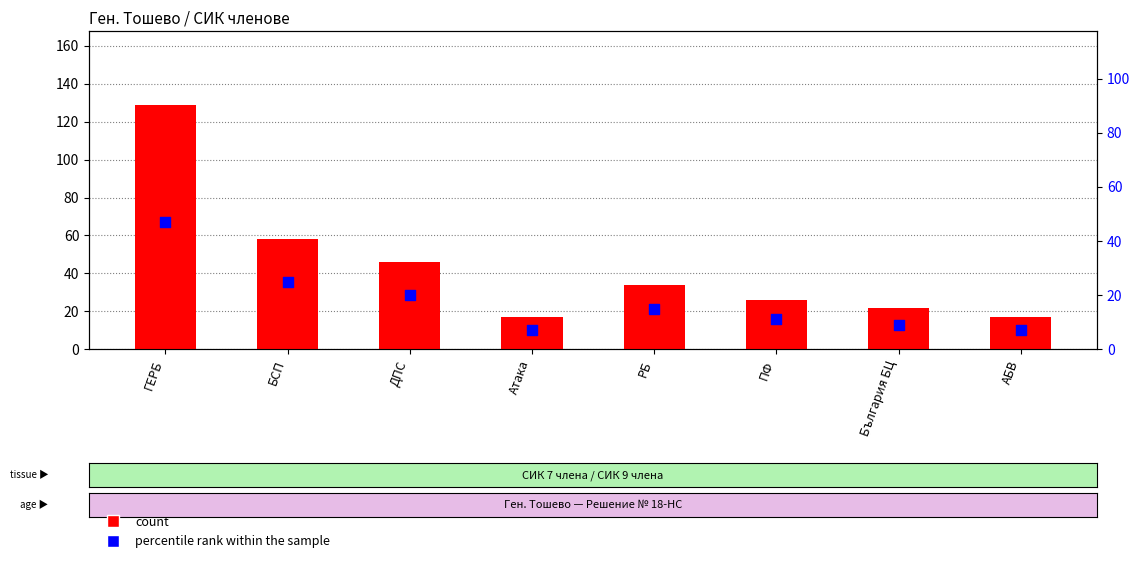

Which series has the largest Y range (max minus min)?

count